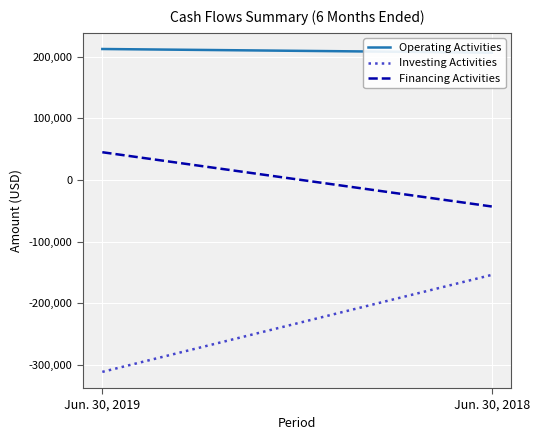

Reading left to right, what are all the values shown in this chart?

Operating Activities: 212211	206293
Investing Activities: -311459	-154127
Financing Activities: 44799	-43224